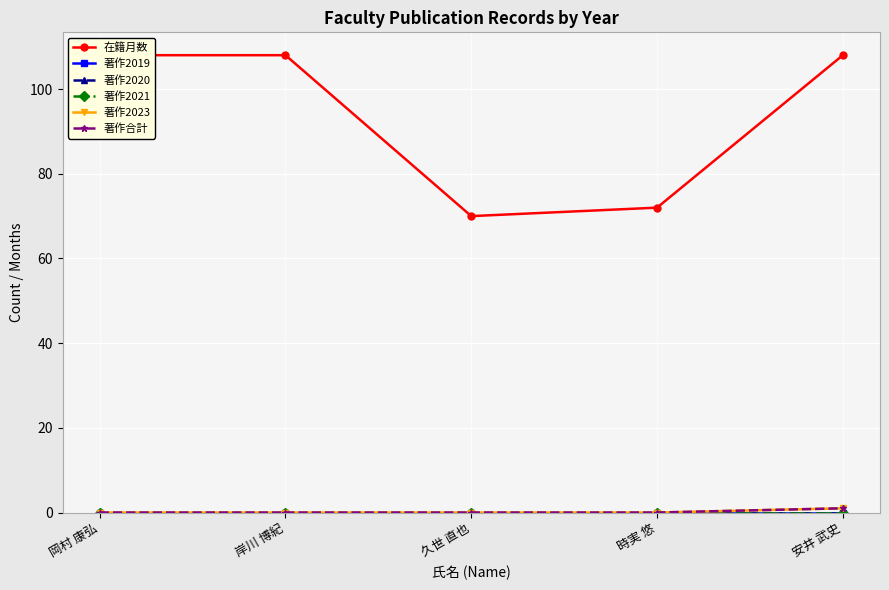

At which category is the sum across all series the highest?

安井 武史